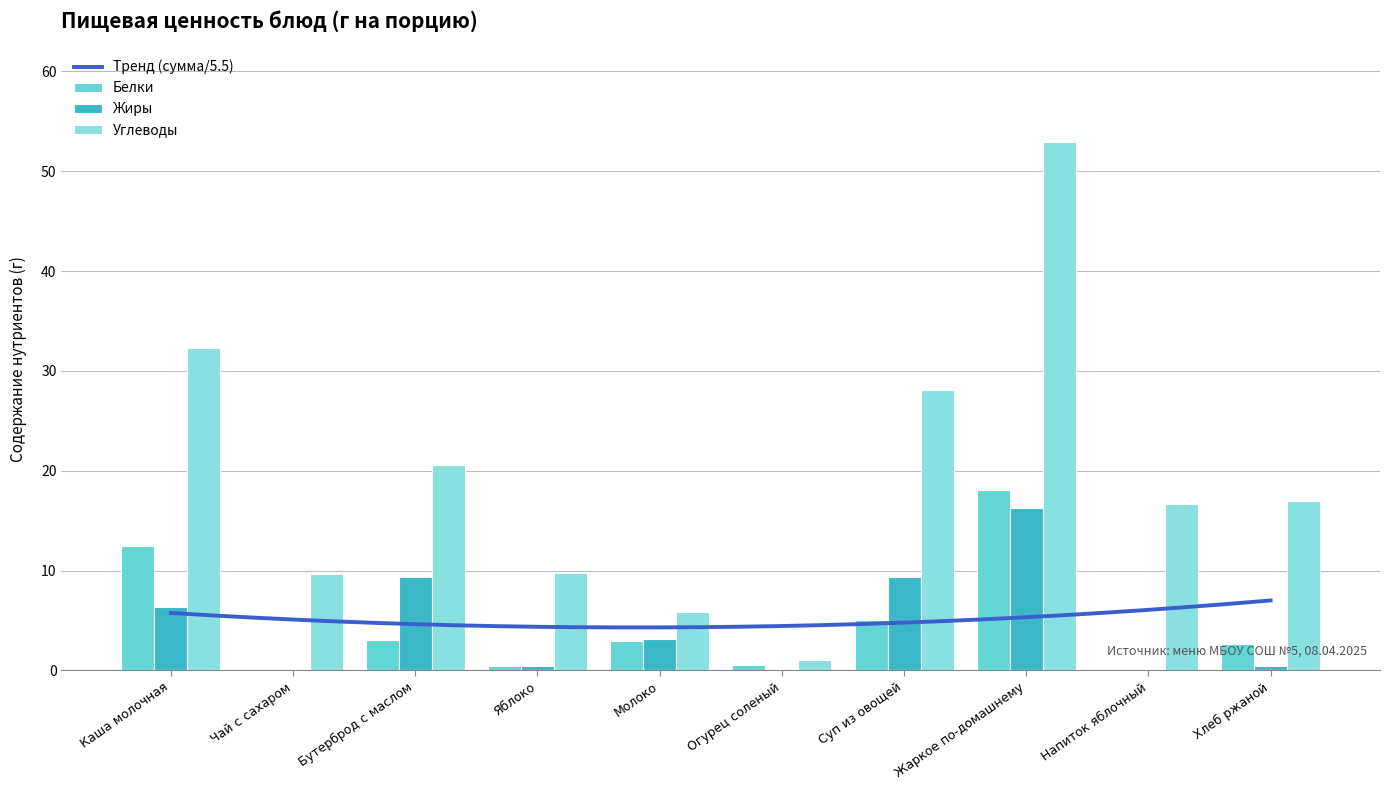

Which series has the largest total across all categories?

Углеводы